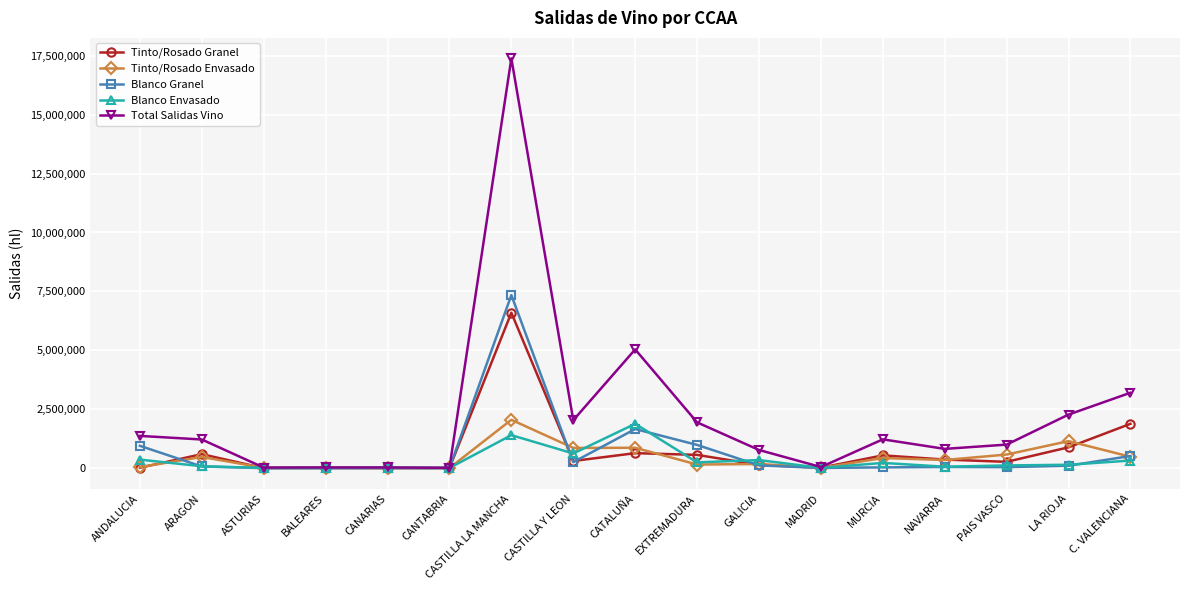

Where does the Tinto/Rosado Envasado series first go above 345287?

ARAGON